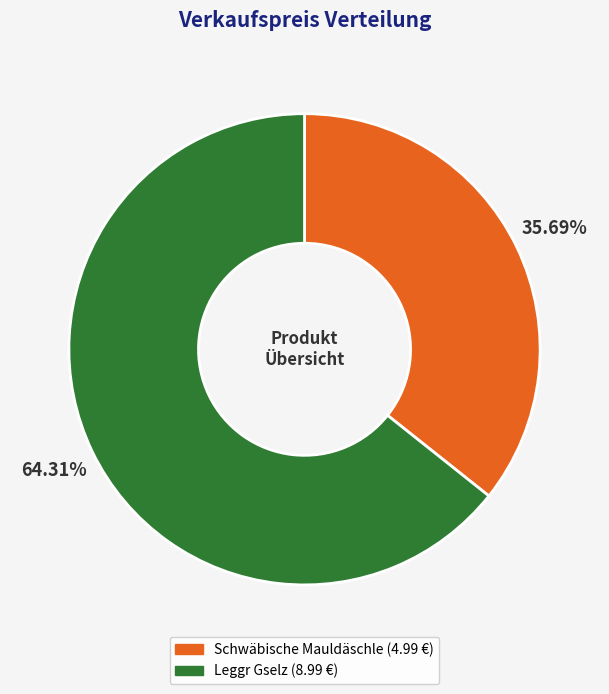

Is it true that Schwäbische Mauldäschle is 47% of the pie?

False